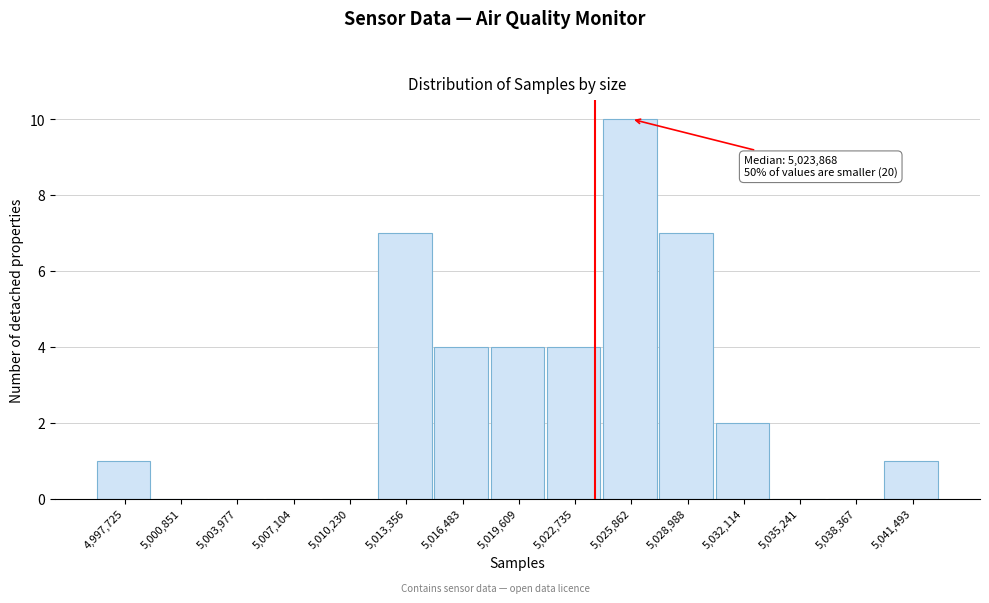

Over which range of the x-axis is the bar tallest?

5024500 to 5027500